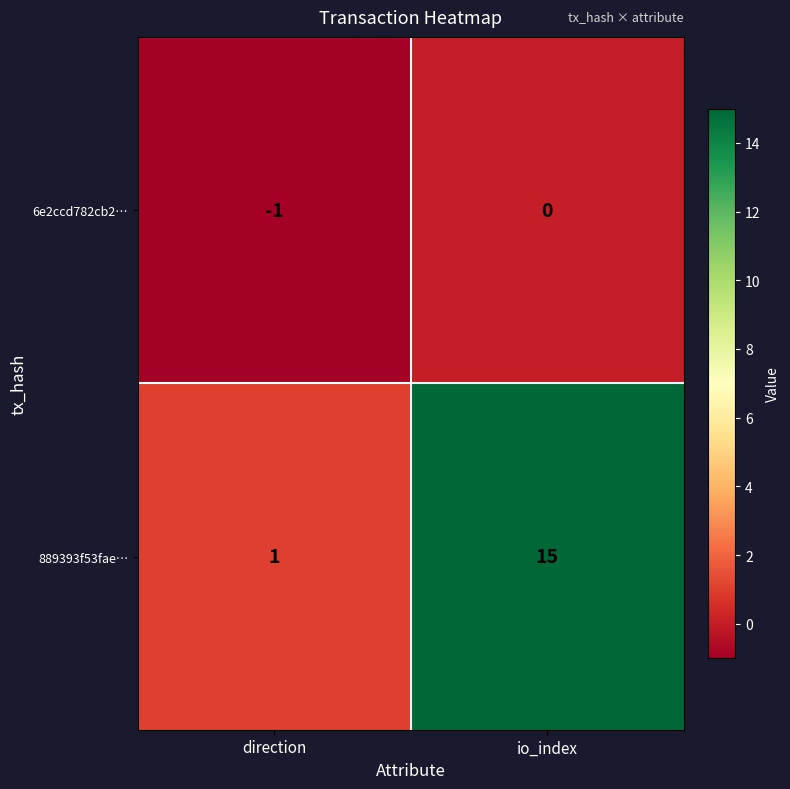

Between direction and io_index, which series saw the biggest shift?

889393f53fae…